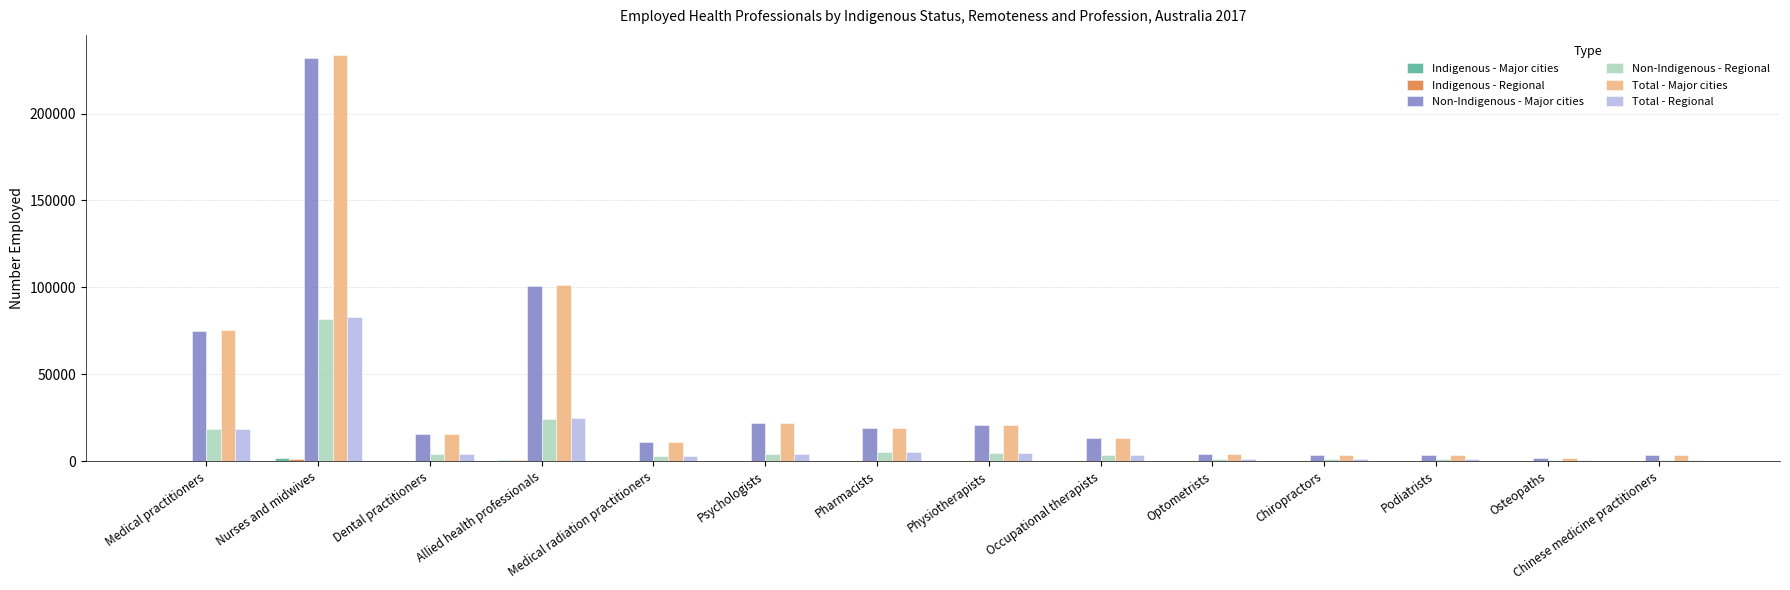

Is it true that Total - Major cities equals 101074 at Allied health professionals?

True